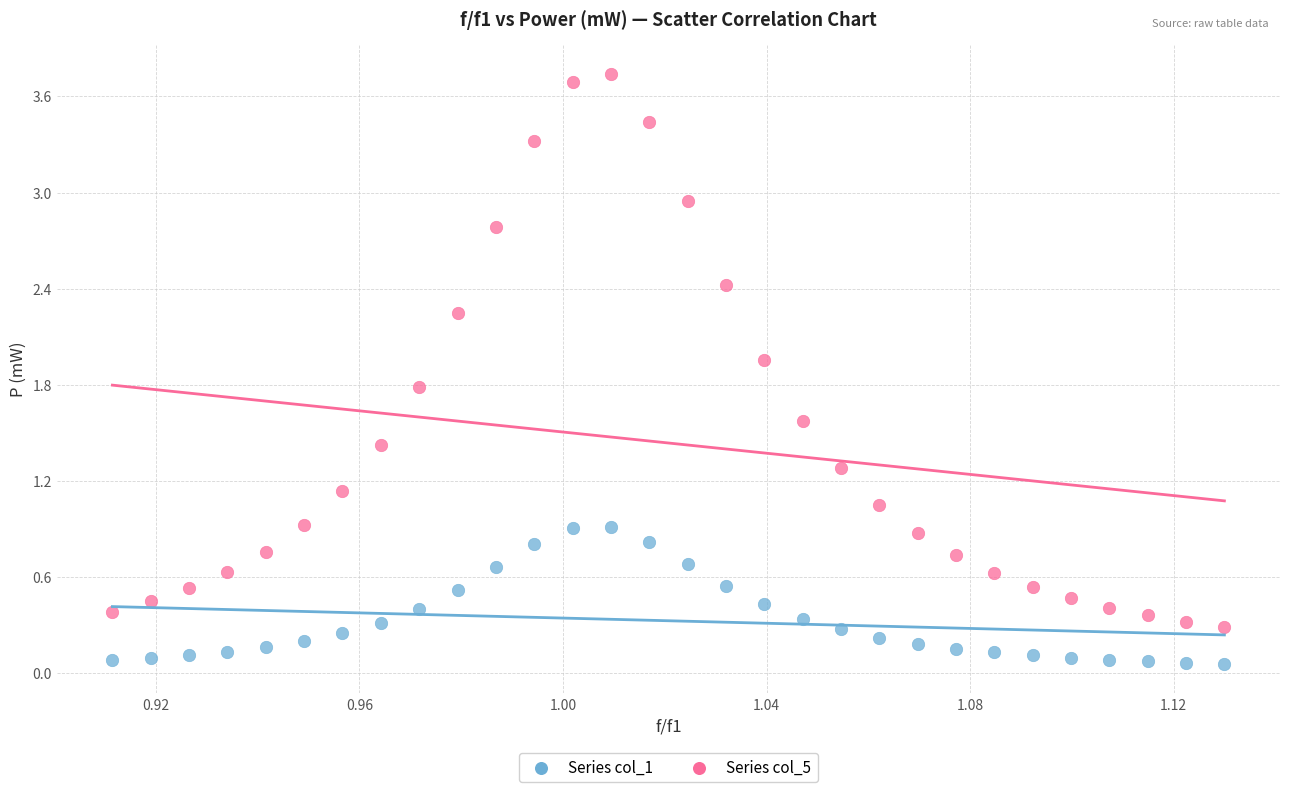

Across all data points, what is the range of Y values (max minus min)?

3.7